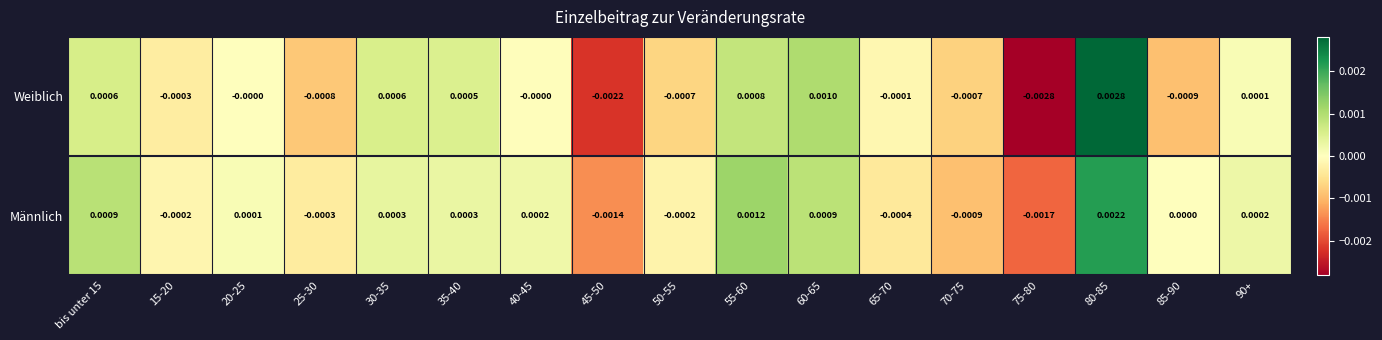

Which series has the largest total across all categories?

Männlich